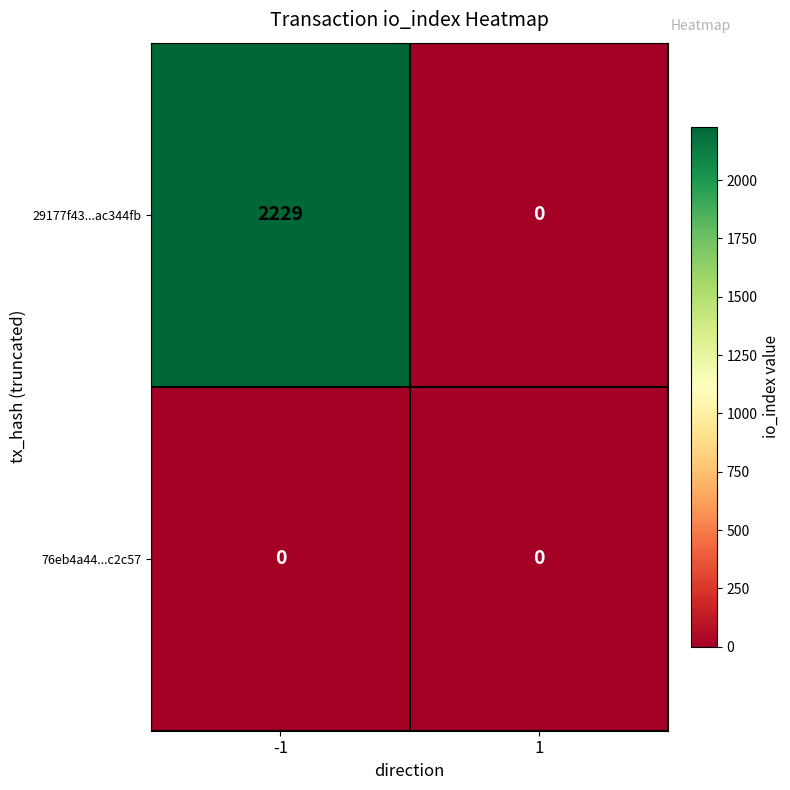

Rank the categories by 29177f43...ac344fb value from lowest to highest.

1, -1